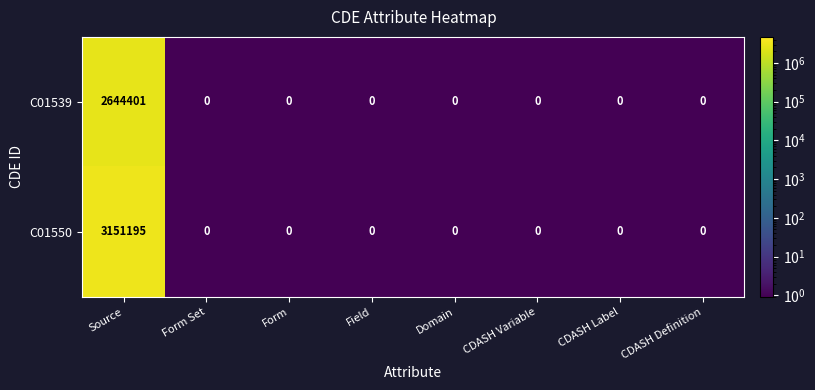

What is the difference between the maximum and minimum values in the C01539 series?

2644401